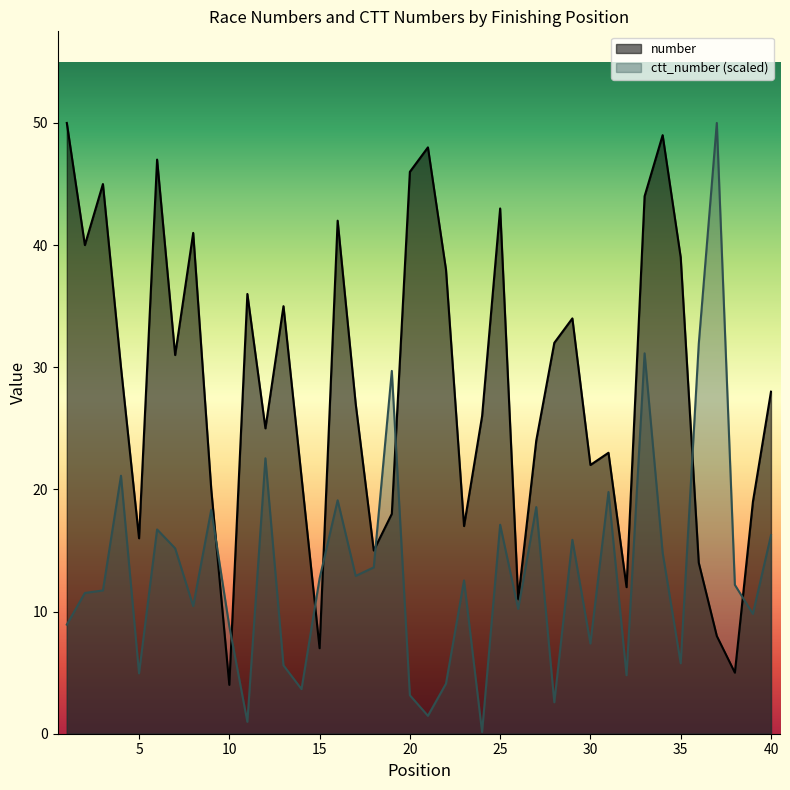

List the labels in order of number value, largest first.

1, 34, 21, 6, 20, 3, 33, 25, 16, 8, 2, 35, 22, 11, 13, 29, 28, 7, 4, 40, 17, 24, 12, 27, 31, 30, 14, 9, 39, 19, 23, 5, 18, 36, 32, 26, 37, 15, 38, 10